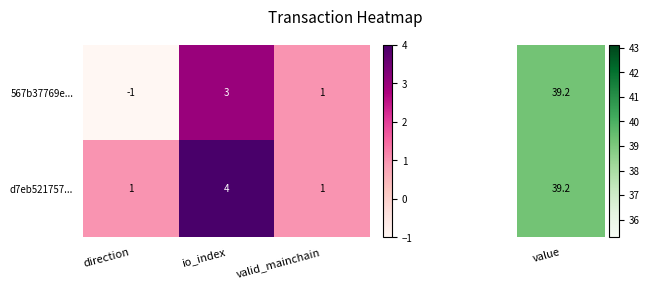

The d7eb521757... series shows 4 at io_index. True or false?

True